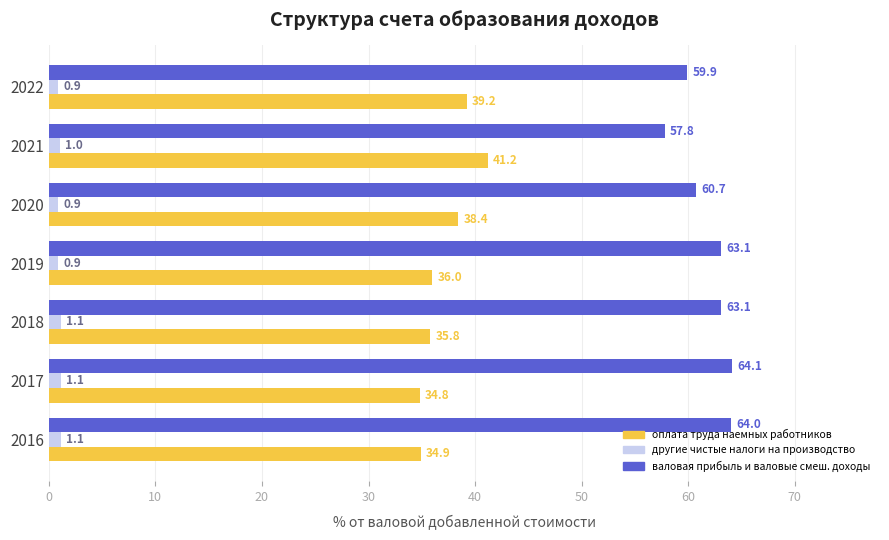

What is the total value across all series at 2016?

100.0